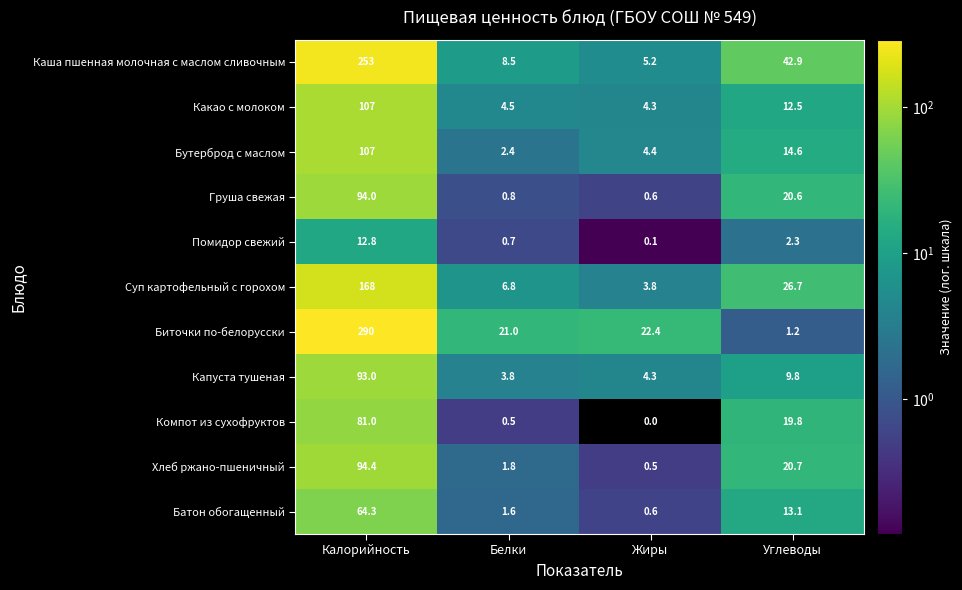

What is the difference between the maximum and minimum values in the Капуста тушеная series?

89.2